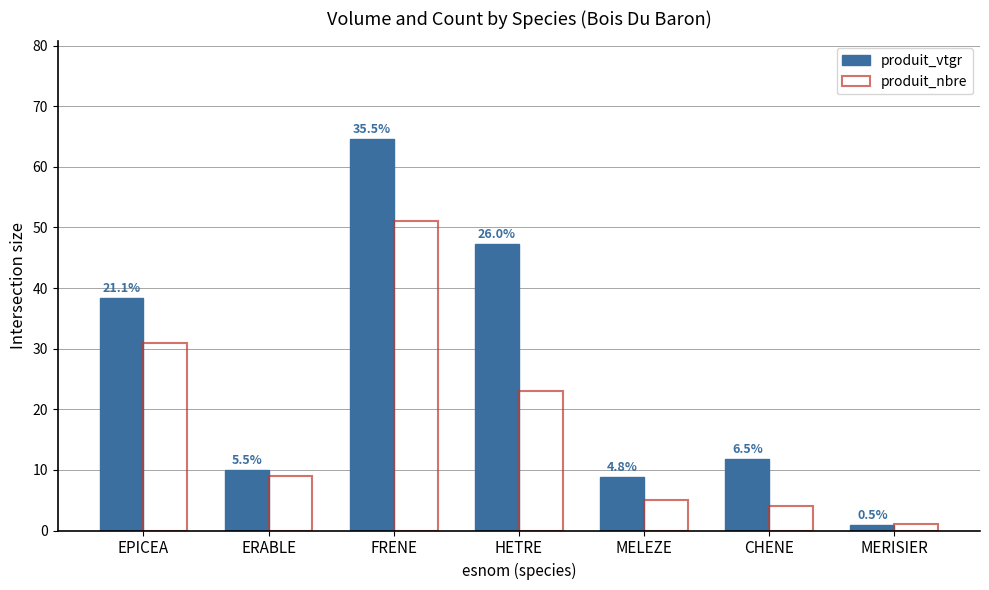

How many bars are there in each group?

2